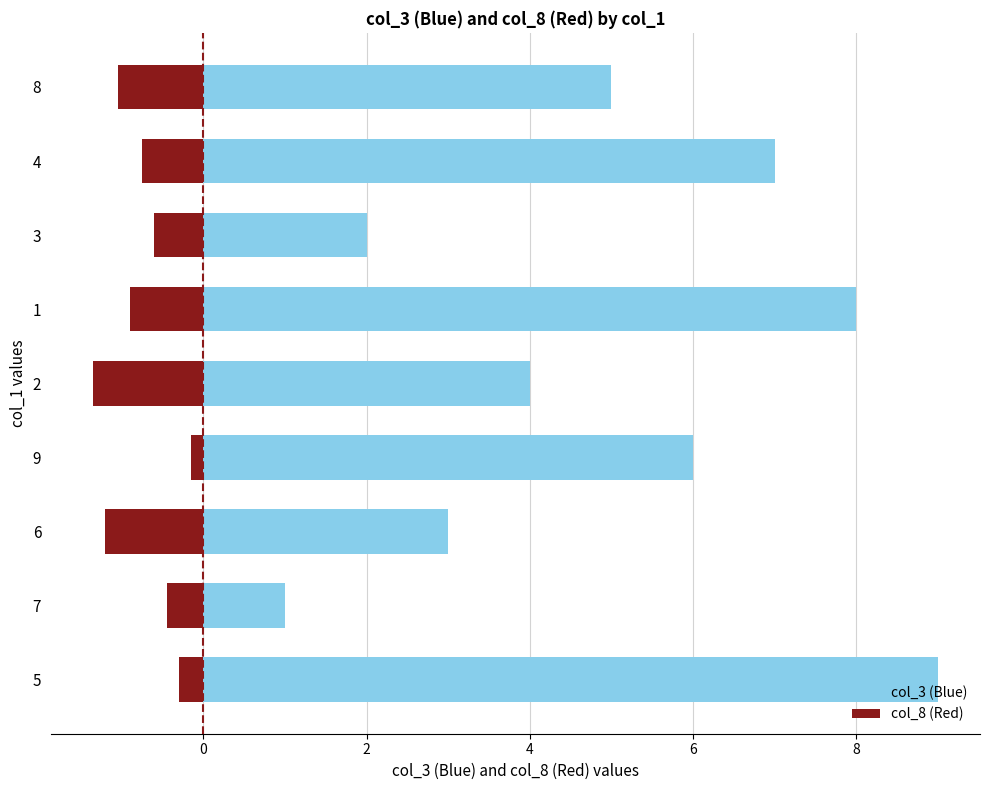

The col_8 (Red) series shows -0.2 at 9. True or false?

False